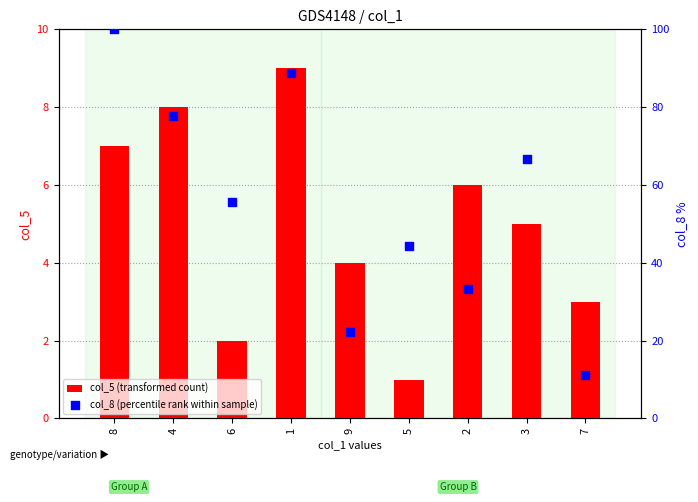

Is the value of col_8 (percentile rank within sample) at 4 greater than the value of col_5 (transformed count) at 8?

Yes